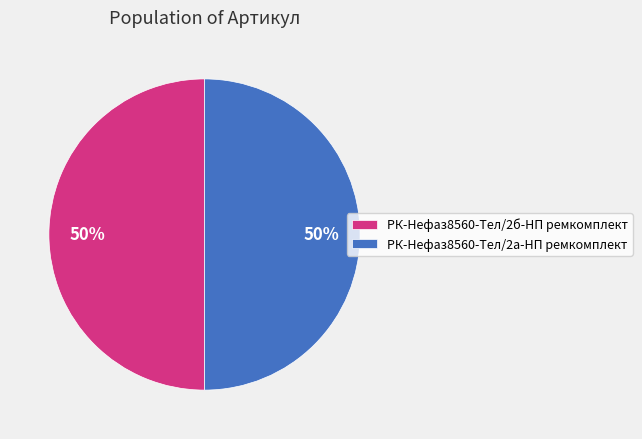

Do РК-Нефаз8560-Тел/2б-НП ремкомплект and РК-Нефаз8560-Тел/2а-НП ремкомплект together represent more than half of the pie?

Yes